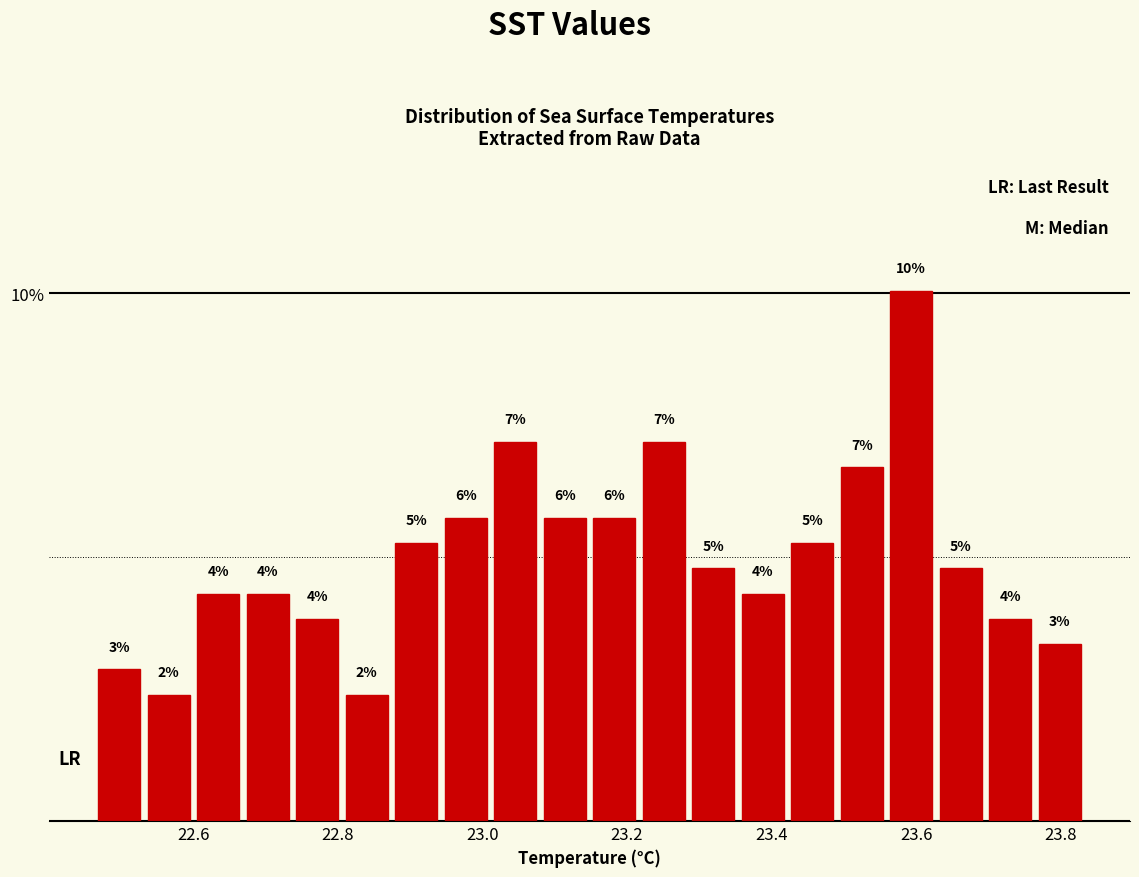

Around what value on the x-axis is the tallest bar? Give the approximate position of its centre, as read against the axis.

23.60